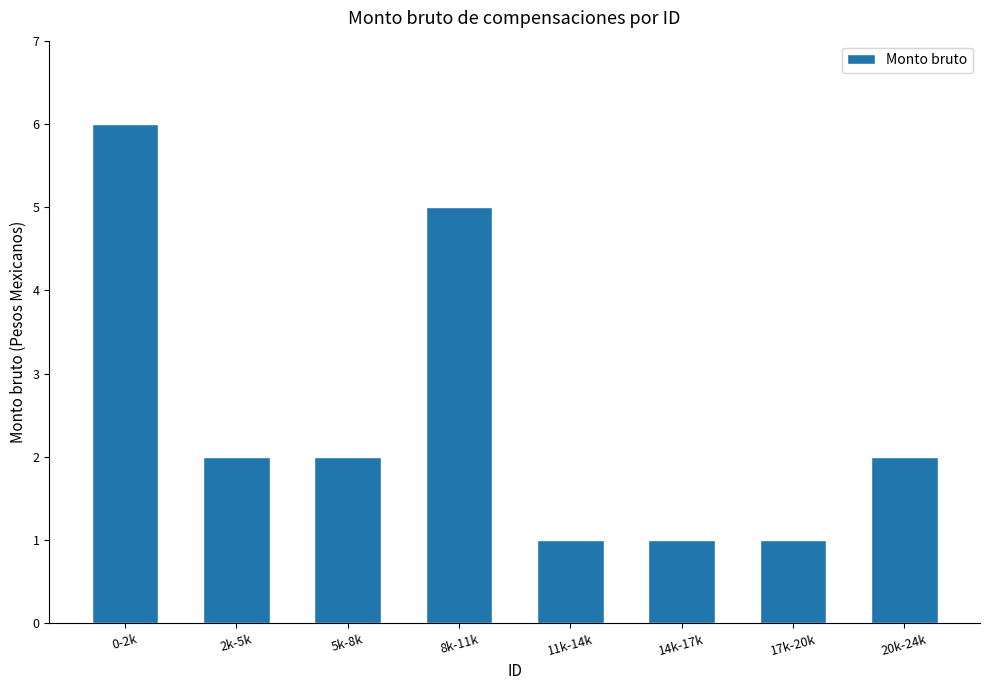

Count the number of data series in this chart.

1